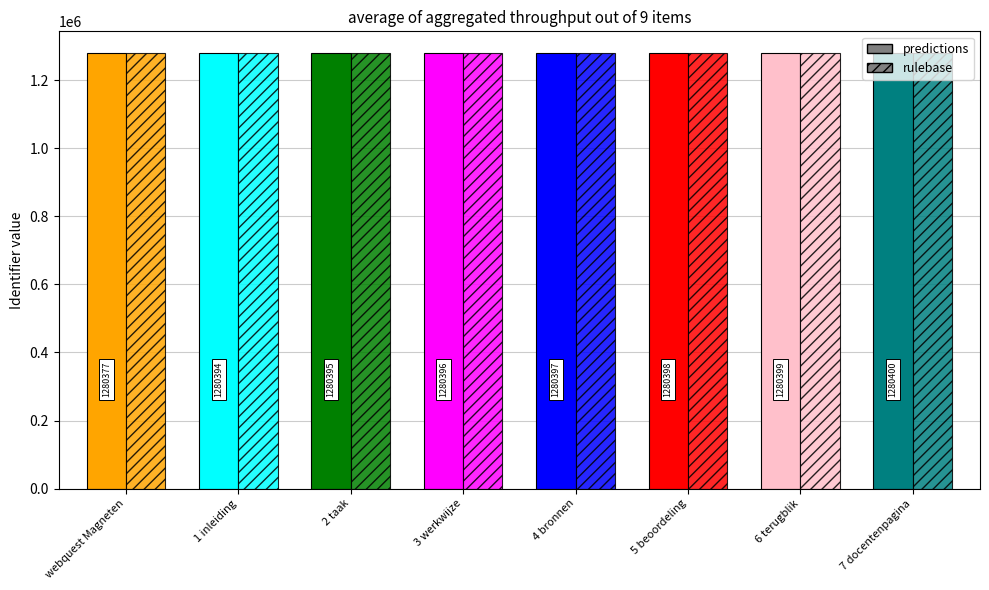

What is the difference between the maximum and minimum values in the predictions series?

23